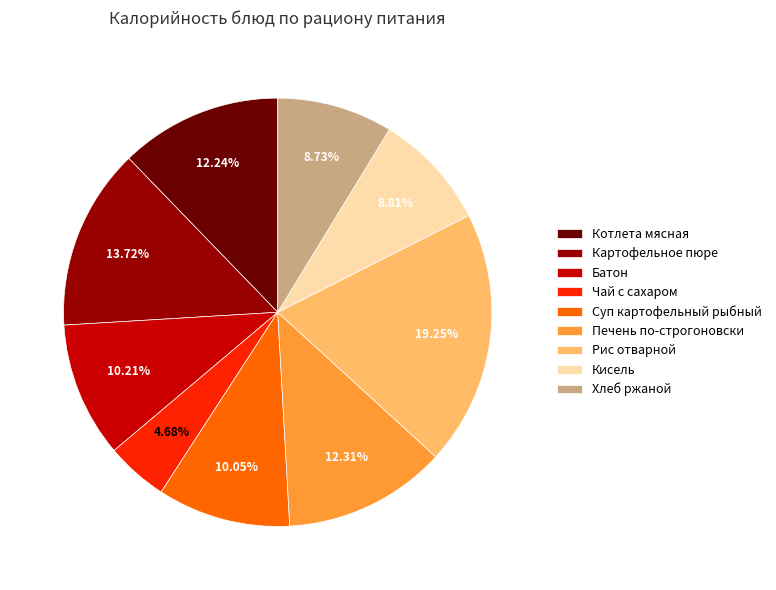

What percentage is the Кисель slice, to the nearest percent?

9%